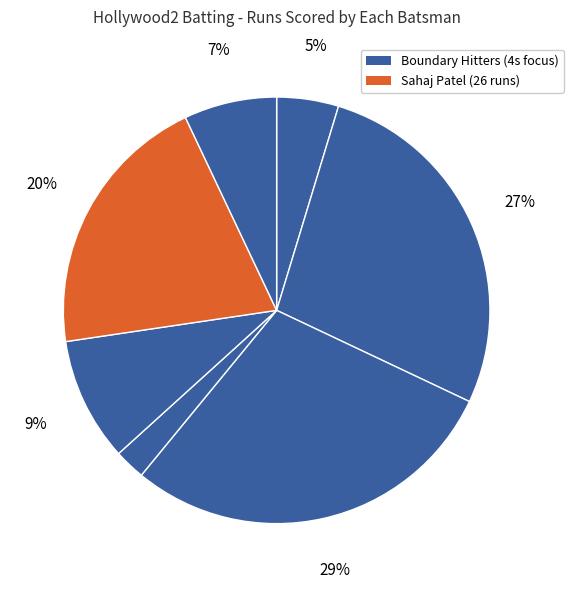

How many slices are in this pie chart?

7